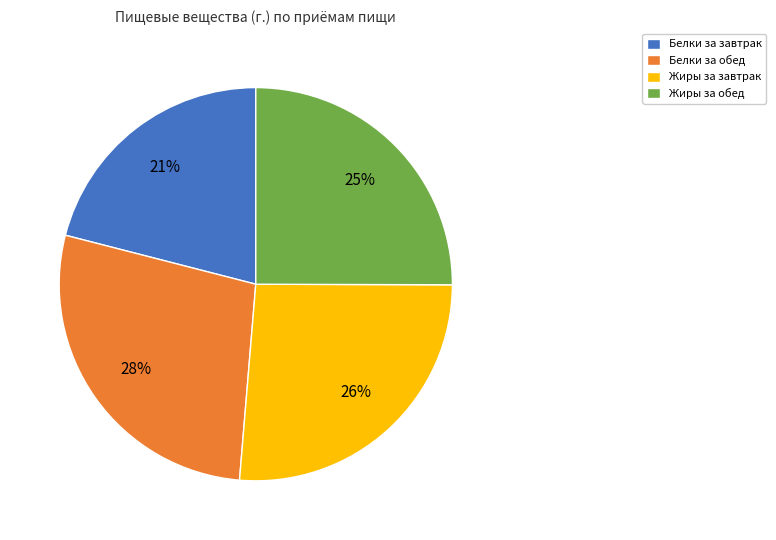

Is there a majority slice in this chart?

No